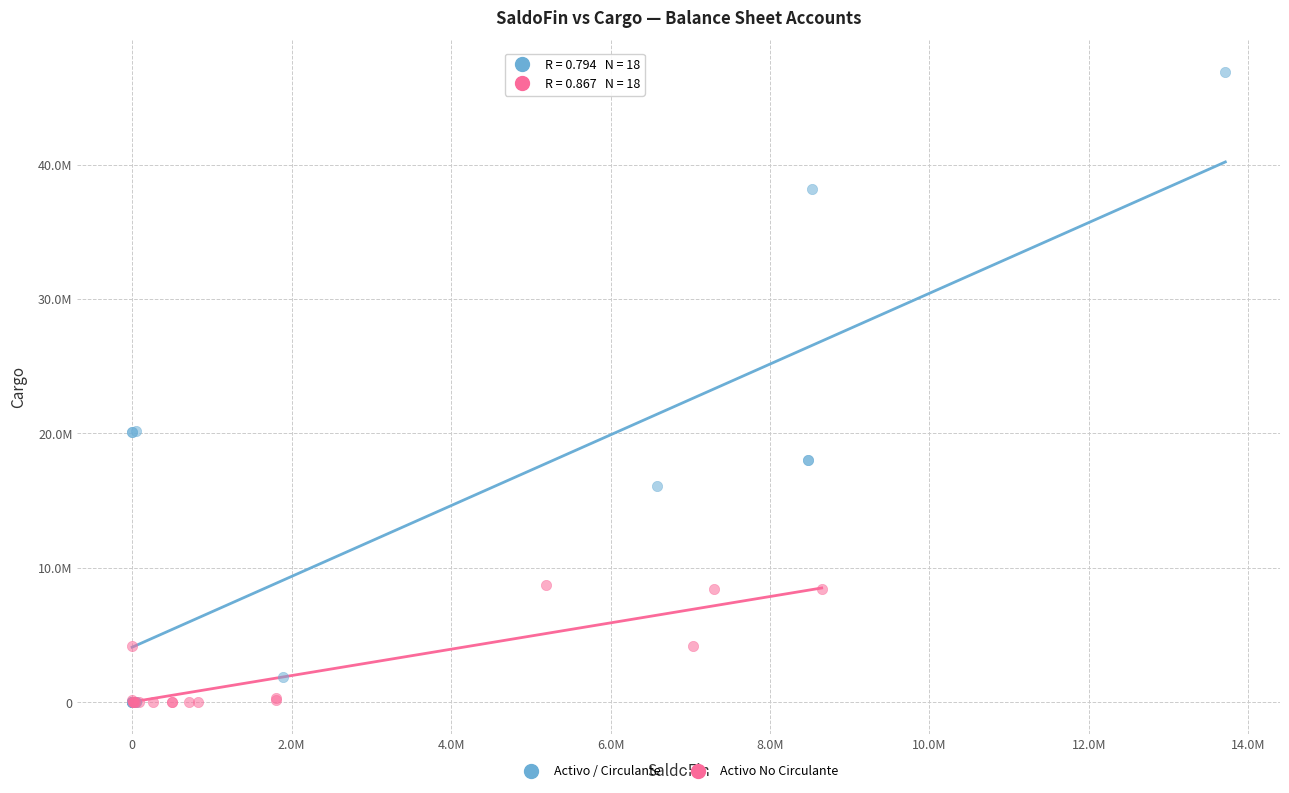

Which series reaches the maximum Y coordinate?

Activo / Circulante